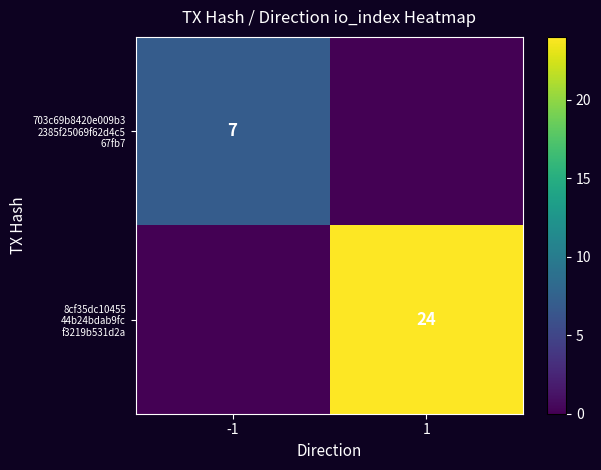

The 703c69b8420e009b3 2385f25069f62d4c5 67fb7 series shows 0 at 1. True or false?

True